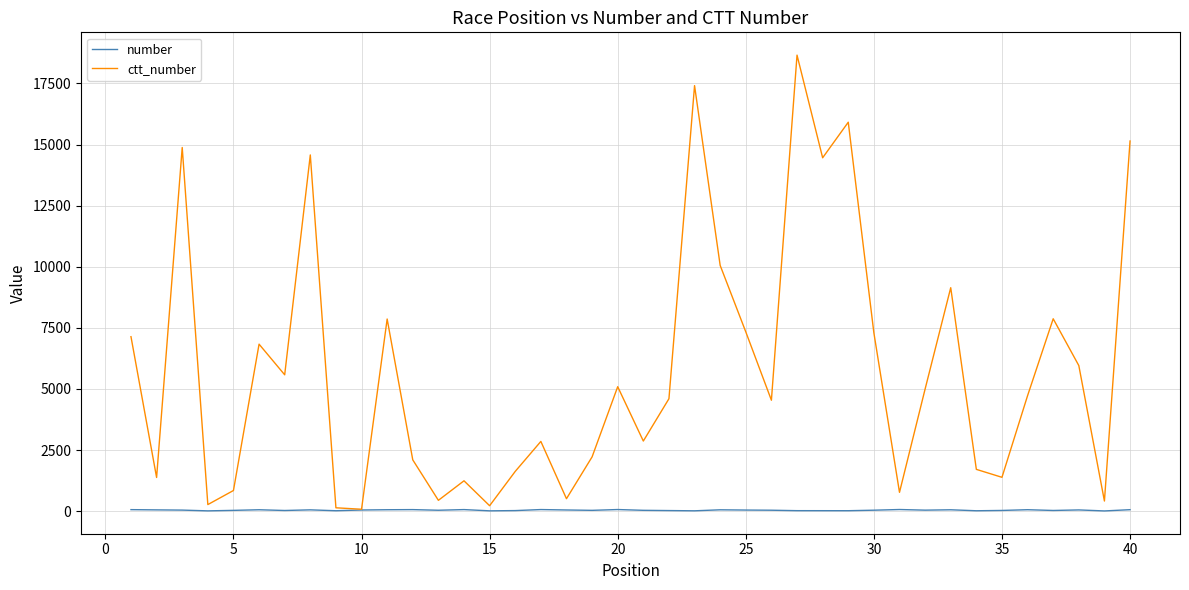

What is the difference between the maximum and second lowest values in the ctt_number series?

18526